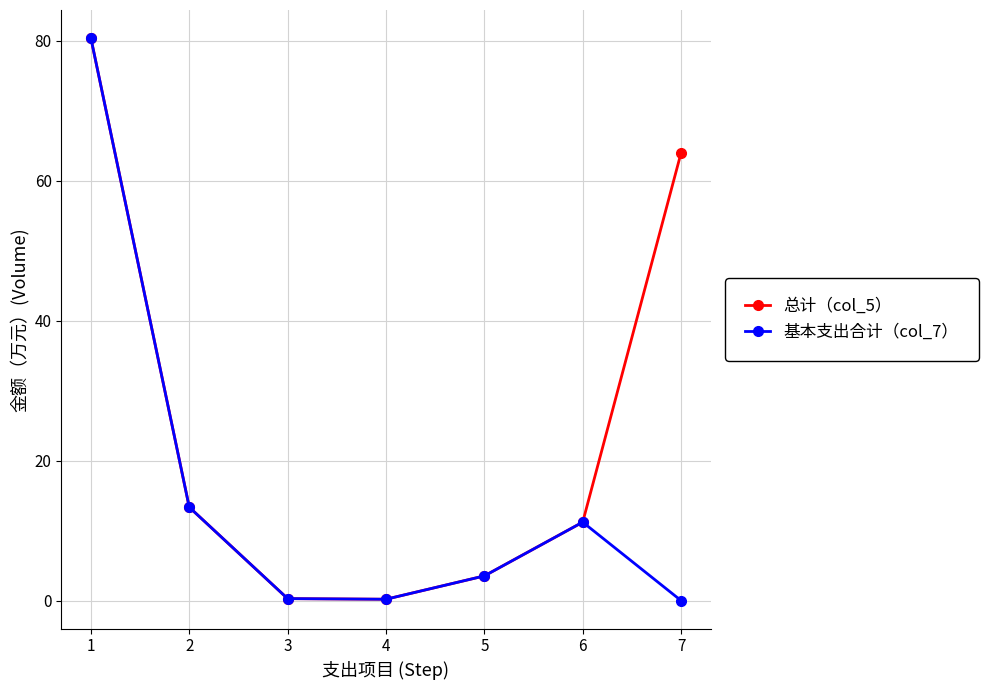

The value of 基本支出合计（col_7） at 2 is 13.3. True or false?

True